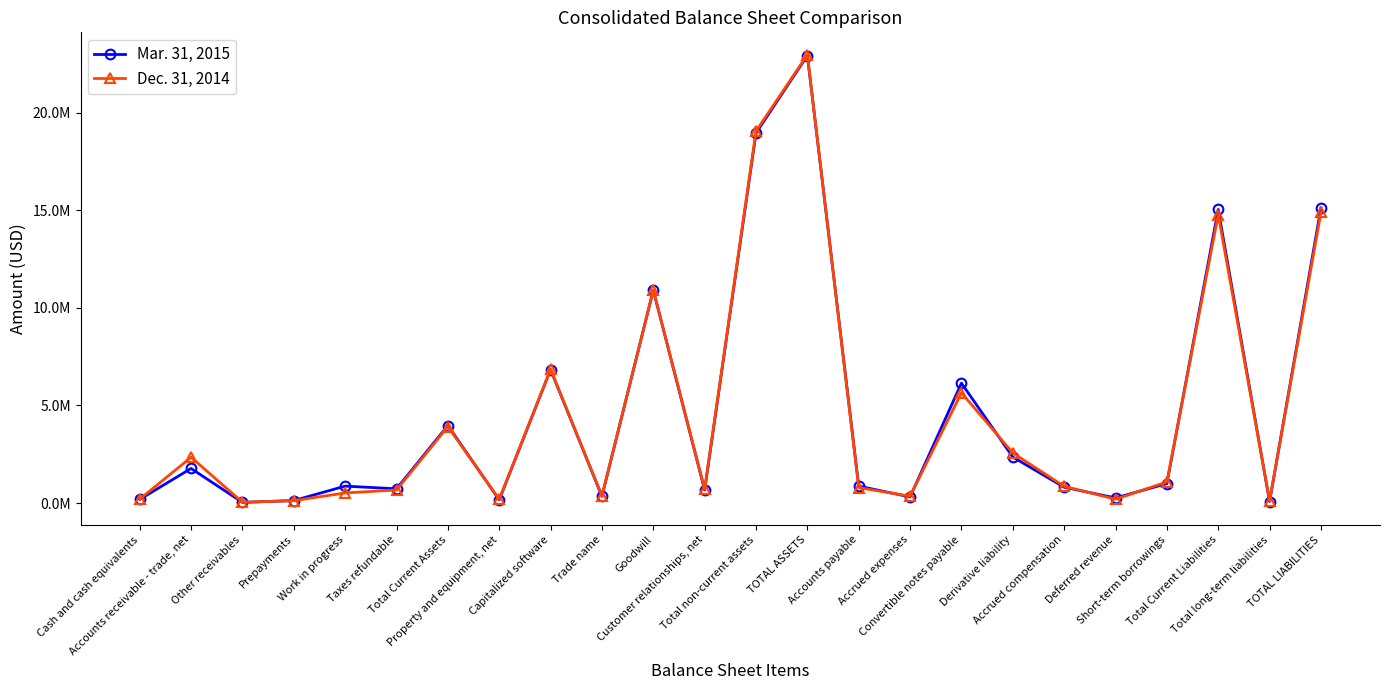

Does the chart have visible grid lines?

No